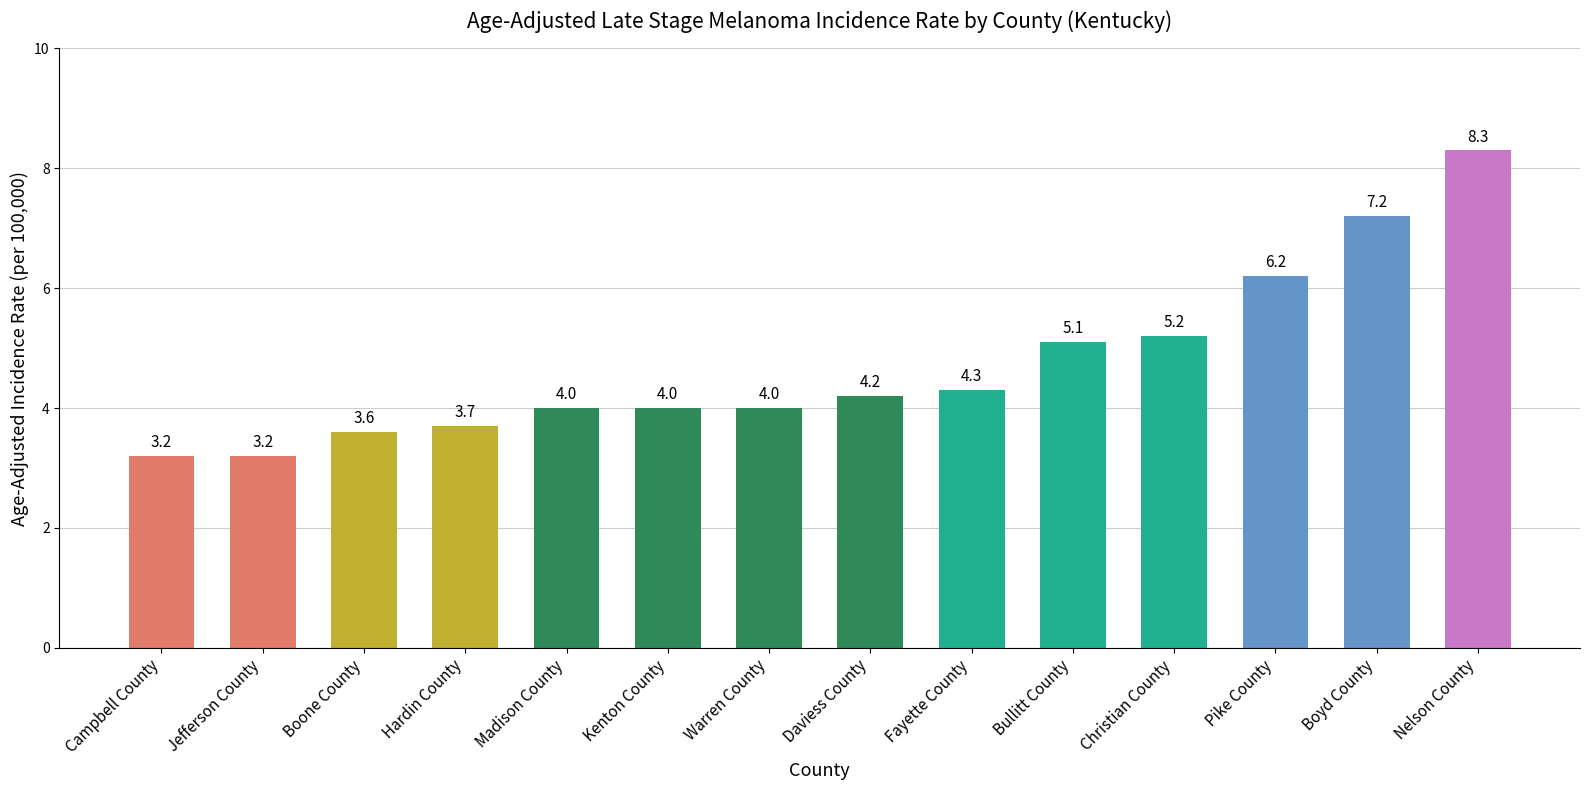

Reading left to right, what are all the values shown in this chart?

3.2	3.2	3.6	3.7	4.0	4.0	4.0	4.2	4.3	5.1	5.2	6.2	7.2	8.3